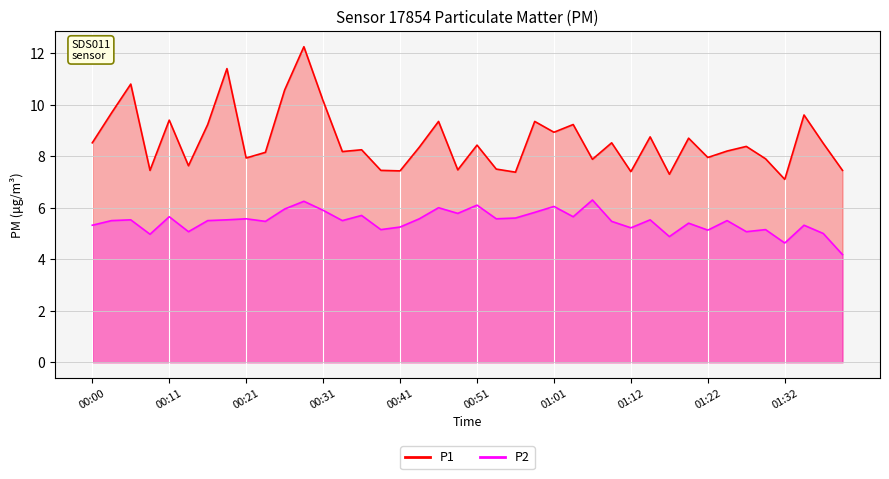

Which series has the largest total across all categories?

P1